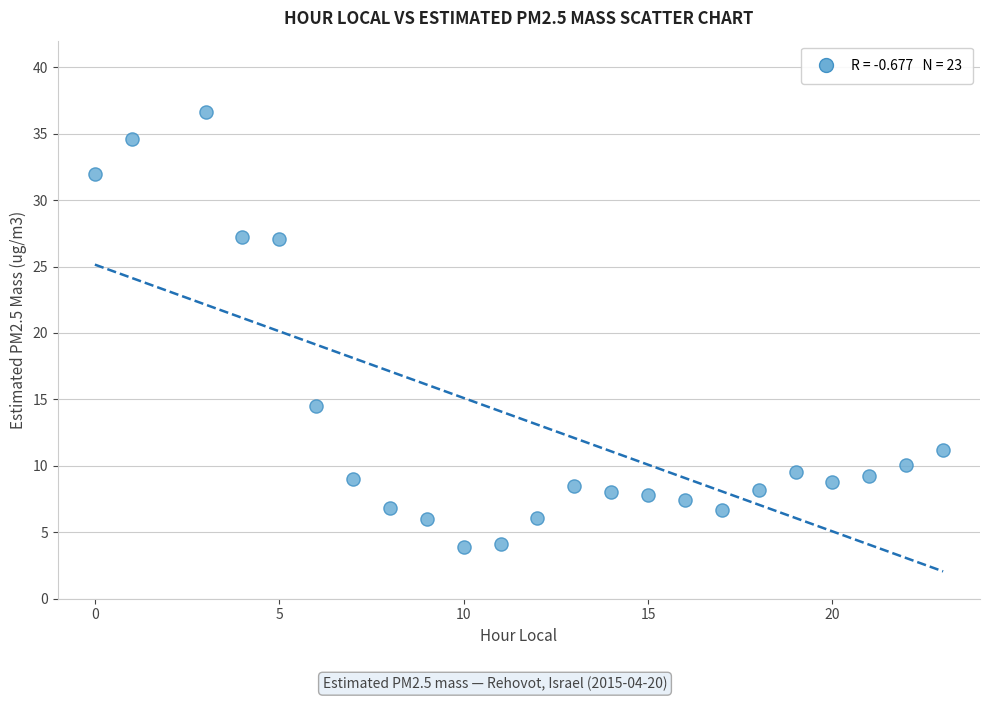

What Y value in the scatter plot is closest to 20?

14.5